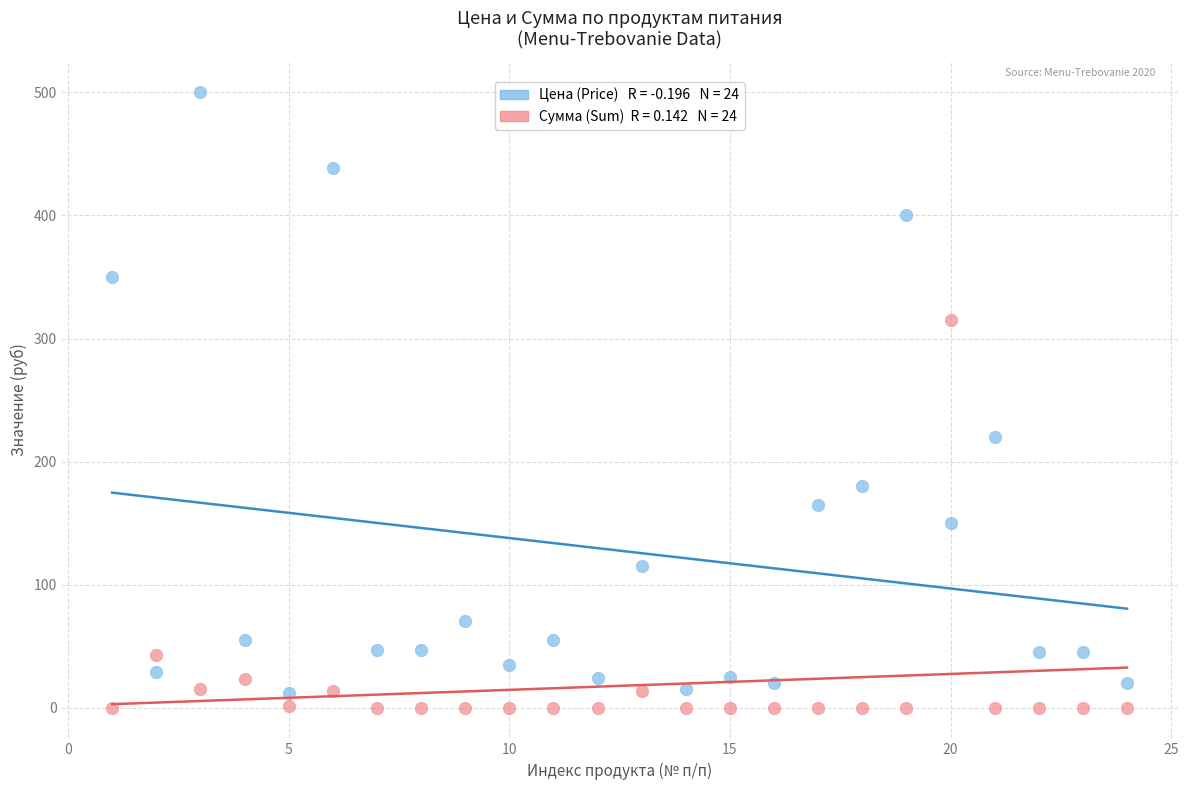

Across all data points, what is the range of X values (max minus min)?

23.0